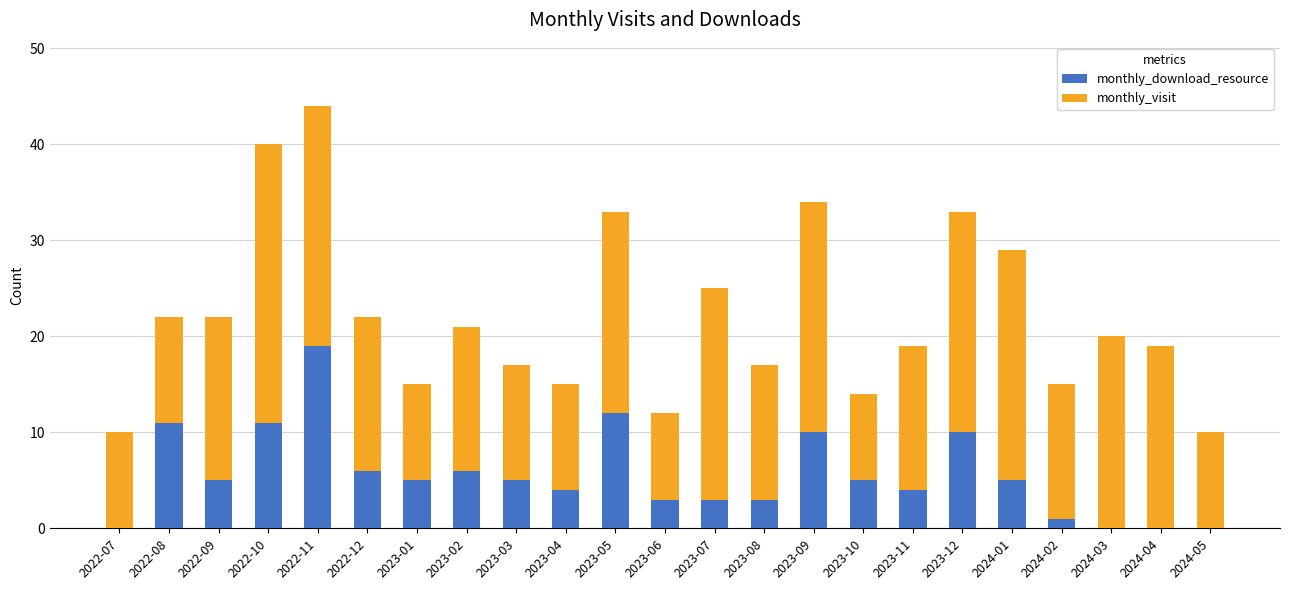

Does the chart contain stacked bars?

Yes